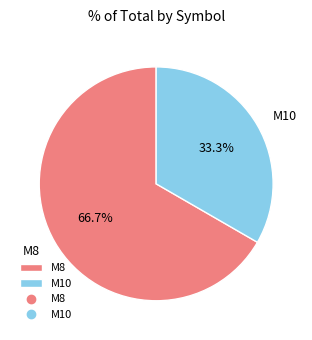

To the nearest percent, what portion does M8 represent?

67%